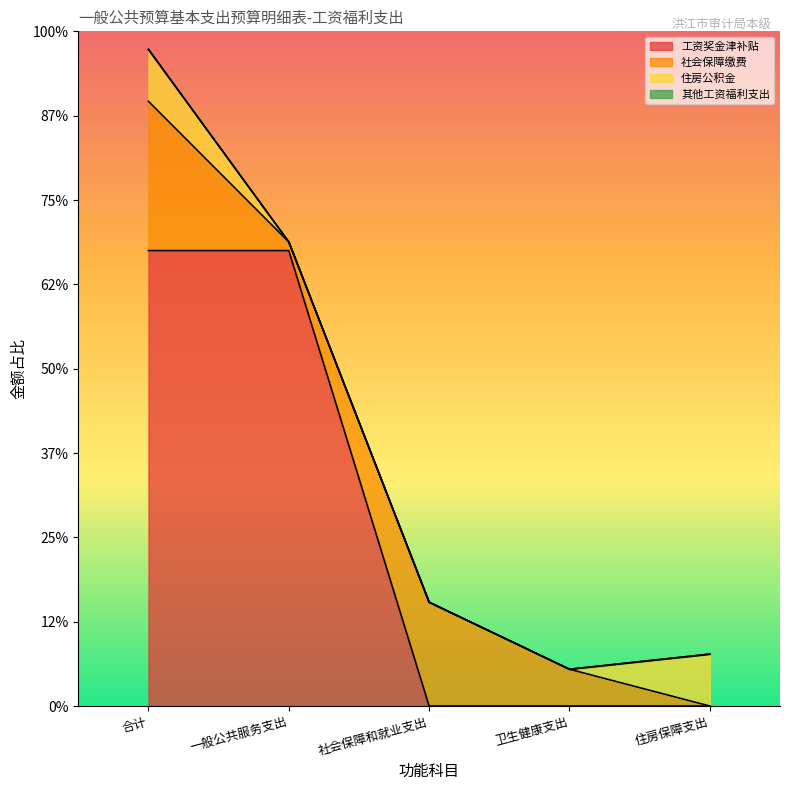

Between 卫生健康支出 and 住房保障支出, which series saw the biggest shift?

住房公积金